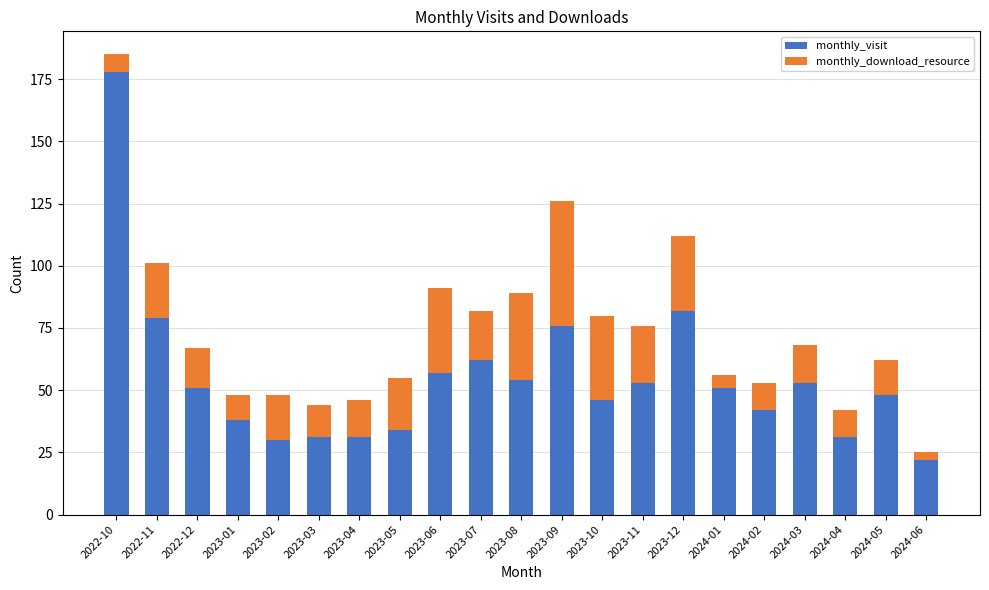

At which label does monthly_visit reach its minimum?

2024-06